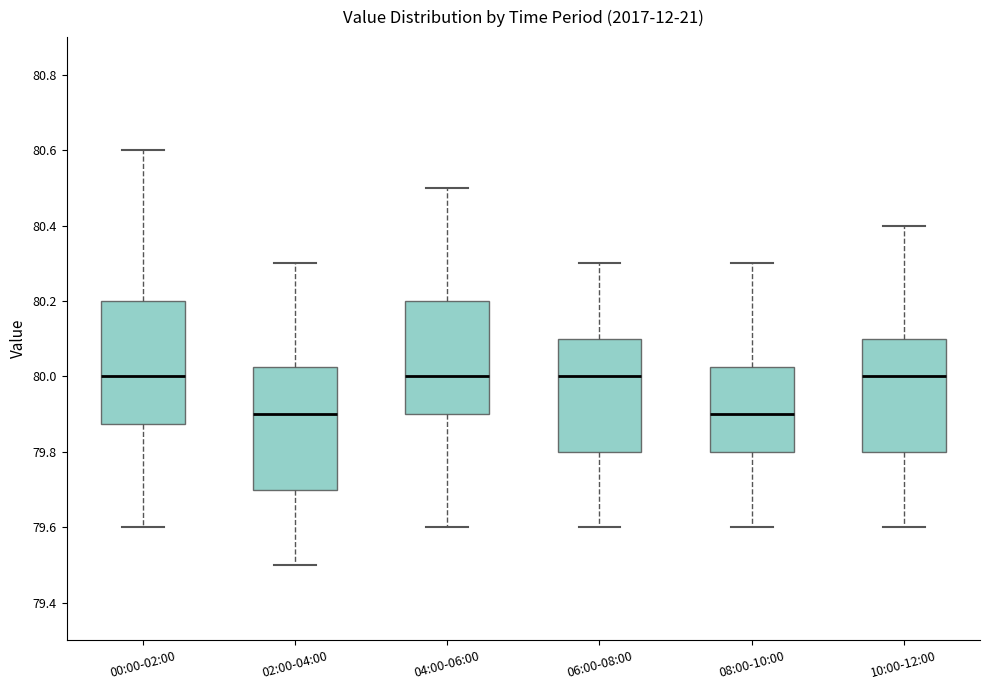

Reading left to right, read every box against the y-axis: the position of its median line, the range the box covers, and the ends of its whiskers. The values are not printed on the chart, so give them approximately, as read against the axis.

00:00-02:00: median 80.00, box 79.88 to 80.20, whiskers 79.60 to 80.60
02:00-04:00: median 79.90, box 79.70 to 80.02, whiskers 79.50 to 80.30
04:00-06:00: median 80.00, box 79.90 to 80.20, whiskers 79.60 to 80.50
06:00-08:00: median 80.00, box 79.80 to 80.10, whiskers 79.60 to 80.30
08:00-10:00: median 79.90, box 79.80 to 80.02, whiskers 79.60 to 80.30
10:00-12:00: median 80.00, box 79.80 to 80.10, whiskers 79.60 to 80.40